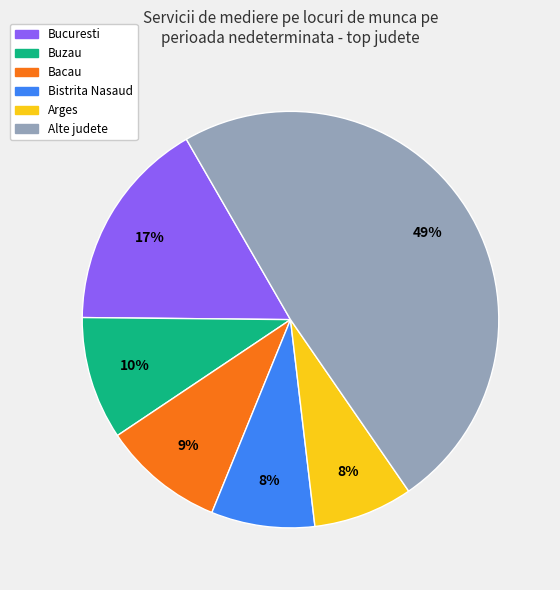

How many segments does this pie chart have?

6